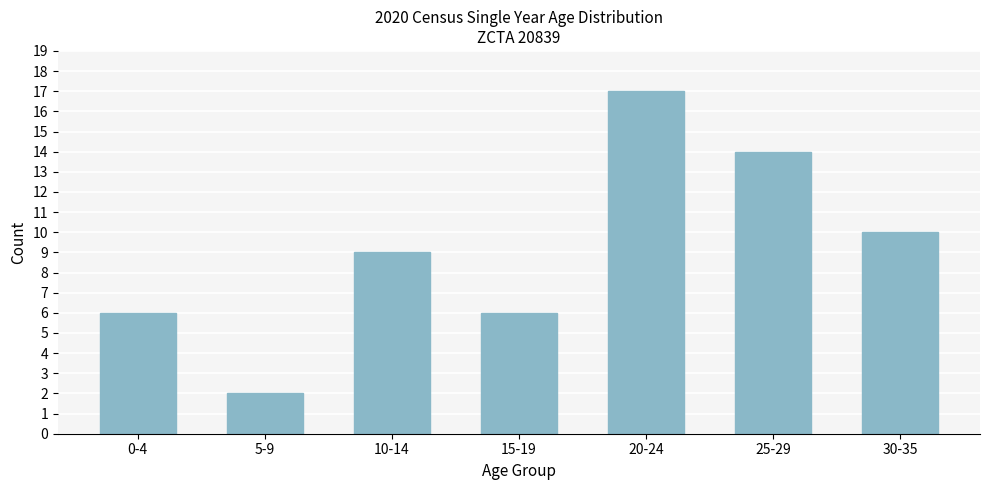

Reading left to right, transcribe all the data shown in this chart.

6	2	9	6	17	14	10